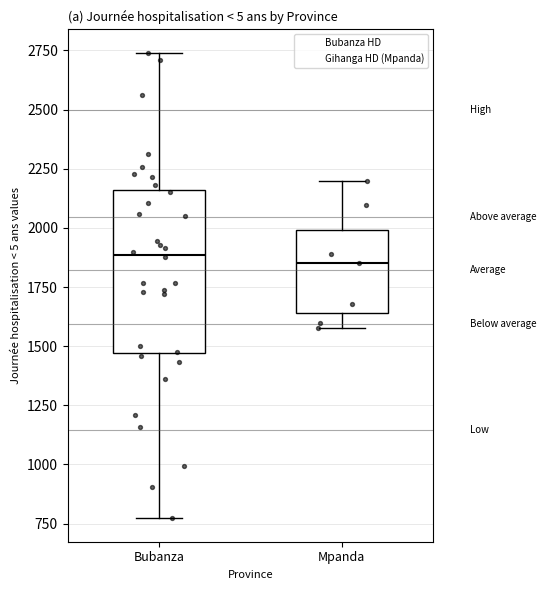

Reading left to right, transcribe this box plot: for each box, give where its median line is, the range the box spans, and where its two whiskers end, as read against the y-axis. The values are not printed on the chart, so give them approximately, as read against the axis.

Bubanza: median 1900, box 1450 to 2150, whiskers 750 to 2750
Mpanda: median 1850, box 1650 to 2000, whiskers 1600 to 2200